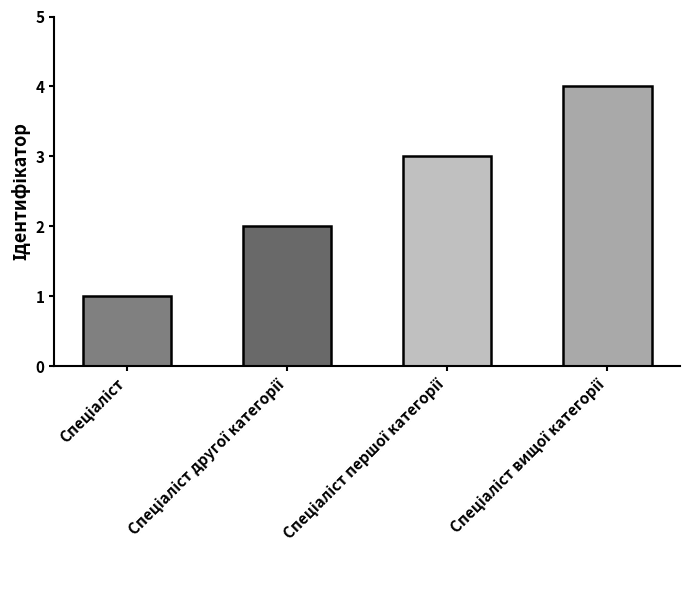

What is the value of the 3rd bar from the left?

3